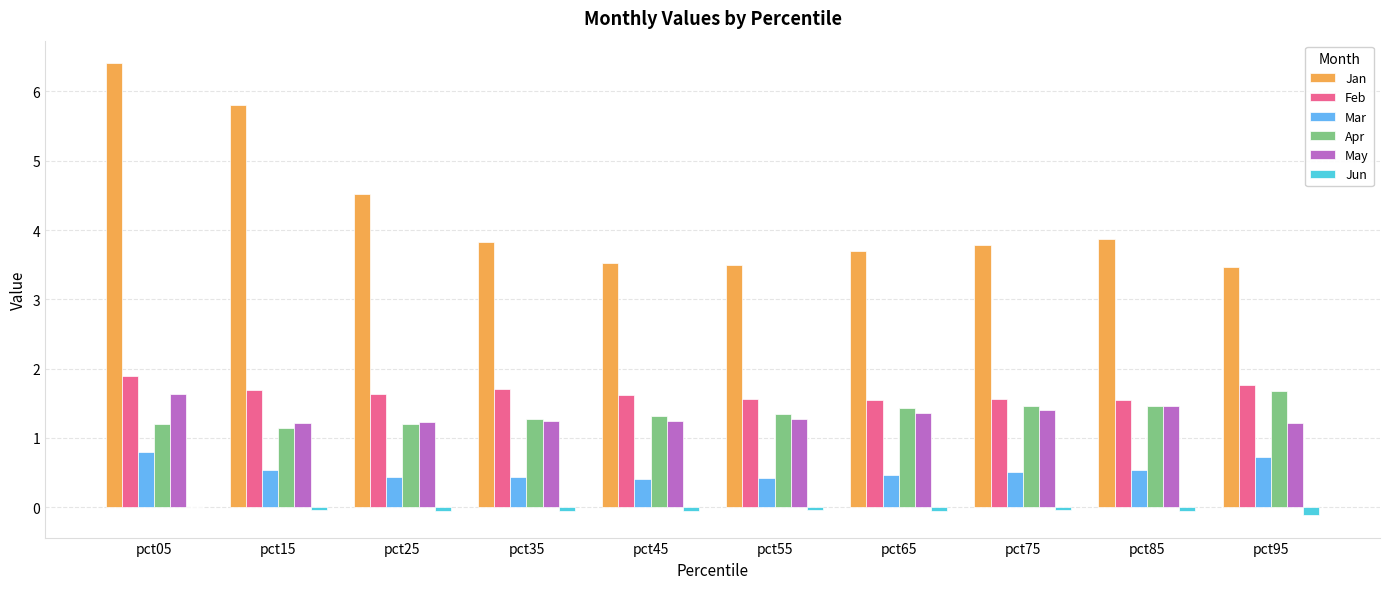

What is the difference between the Apr values at pct15 and pct05?

0.1